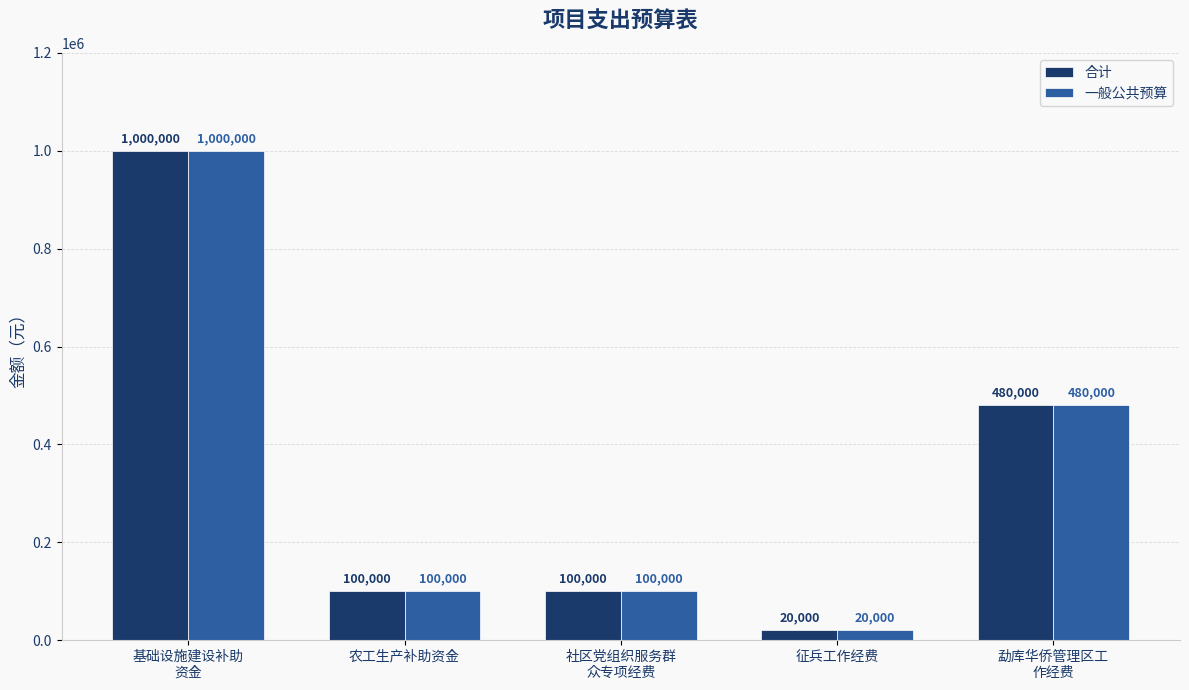

Is it true that 合计 equals 1000000 at 基础设施建设补助
资金?

True